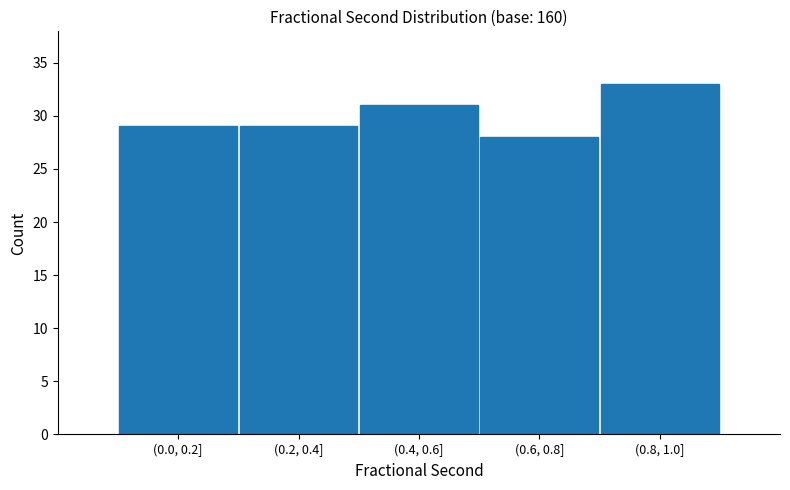

Reading right to left, what are all the values shown in this chart?

(0.8, 1.0]=33	(0.6, 0.8]=28	(0.4, 0.6]=31	(0.2, 0.4]=29	(0.0, 0.2]=29